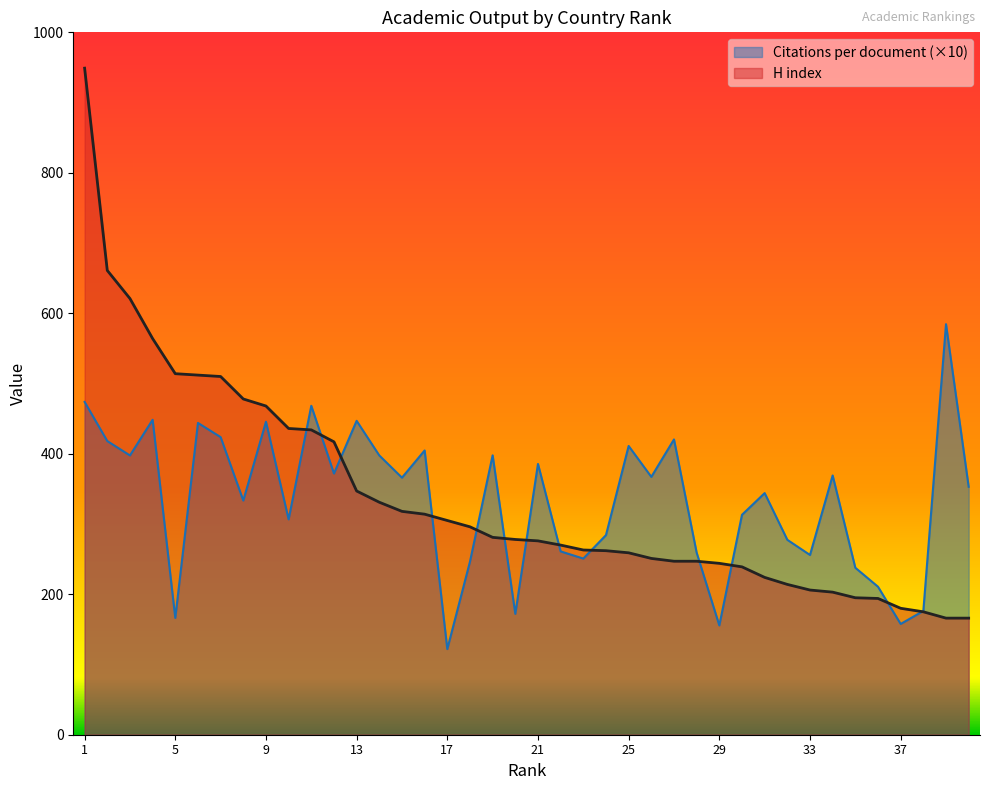

Reading left to right, transcribe all the data shown in this chart.

Citations per document: 1=473.8	2=418.1	3=397.6	4=448.4	5=166.3	6=443.9	7=423.7	8=333.4	9=445.6	10=306.6	11=468.3	12=371.9	13=446.9	14=397.6	15=366.0	16=404.7	17=121.9	18=246.4	19=397.8	20=172.1	21=385.5	22=261.0	23=250.8	24=284.2	25=411.1	26=367.1	27=420.4	28=259.2	29=155.6	30=313.1	31=344.0	32=277.5	33=255.9	34=369.1	35=237.7	36=210.7	37=157.7	38=176.2	39=584.5	40=353.0
H index: 1=949.0	2=661.0	3=621.0	4=564.0	5=514.0	6=512.0	7=510.0	8=478.0	9=468.0	10=436.0	11=434.0	12=417.0	13=347.0	14=331.0	15=318.0	16=314.0	17=305.0	18=296.0	19=281.0	20=278.0	21=276.0	22=270.0	23=263.0	24=262.0	25=259.0	26=251.0	27=247.0	28=247.0	29=244.0	30=239.0	31=224.0	32=214.0	33=206.0	34=203.0	35=195.0	36=194.0	37=180.0	38=175.0	39=166.0	40=166.0